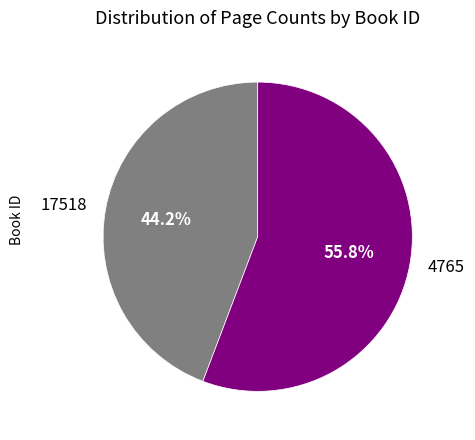

To the nearest percent, what is the difference between the 4765 and 17518 slice percentages?

12%